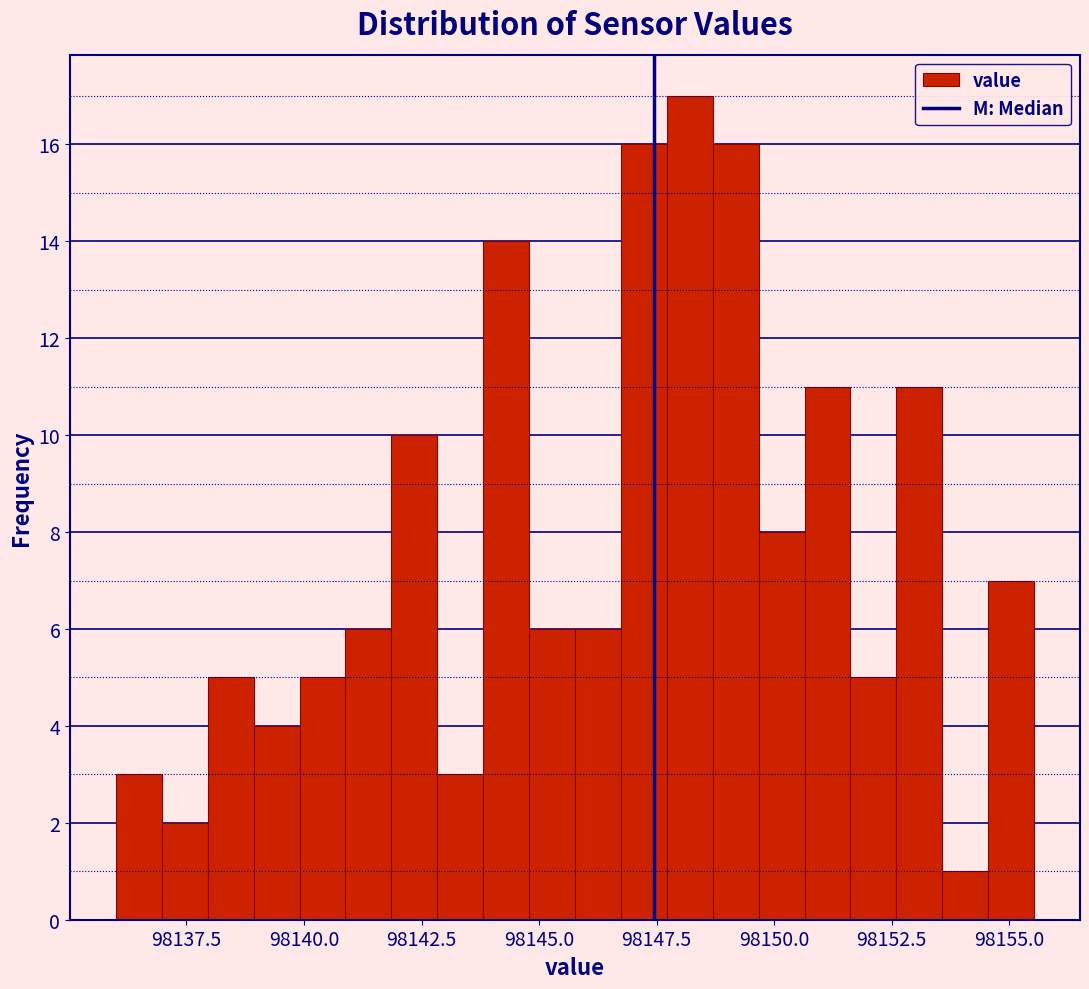

Around what value on the x-axis is the tallest bar? Give the approximate position of its centre, as read against the axis.

98148.0